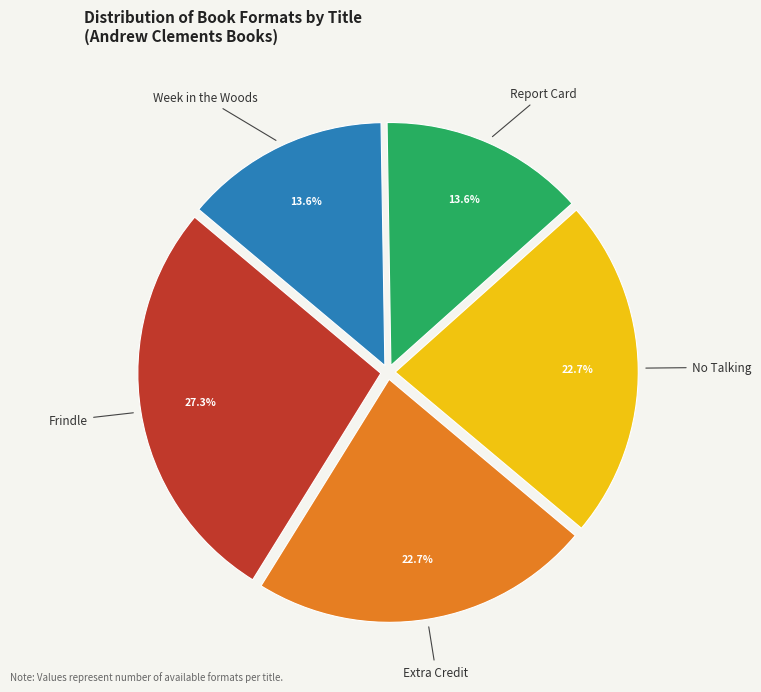

Does any single category account for the majority?

No